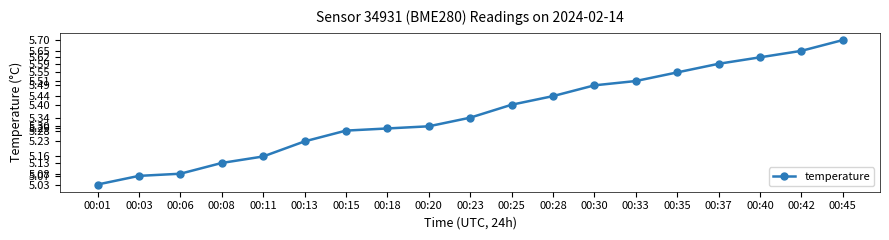

Rank the categories by value from highest to lowest.

00:45, 00:42, 00:40, 00:37, 00:35, 00:33, 00:30, 00:28, 00:25, 00:23, 00:20, 00:18, 00:15, 00:13, 00:11, 00:08, 00:06, 00:03, 00:01